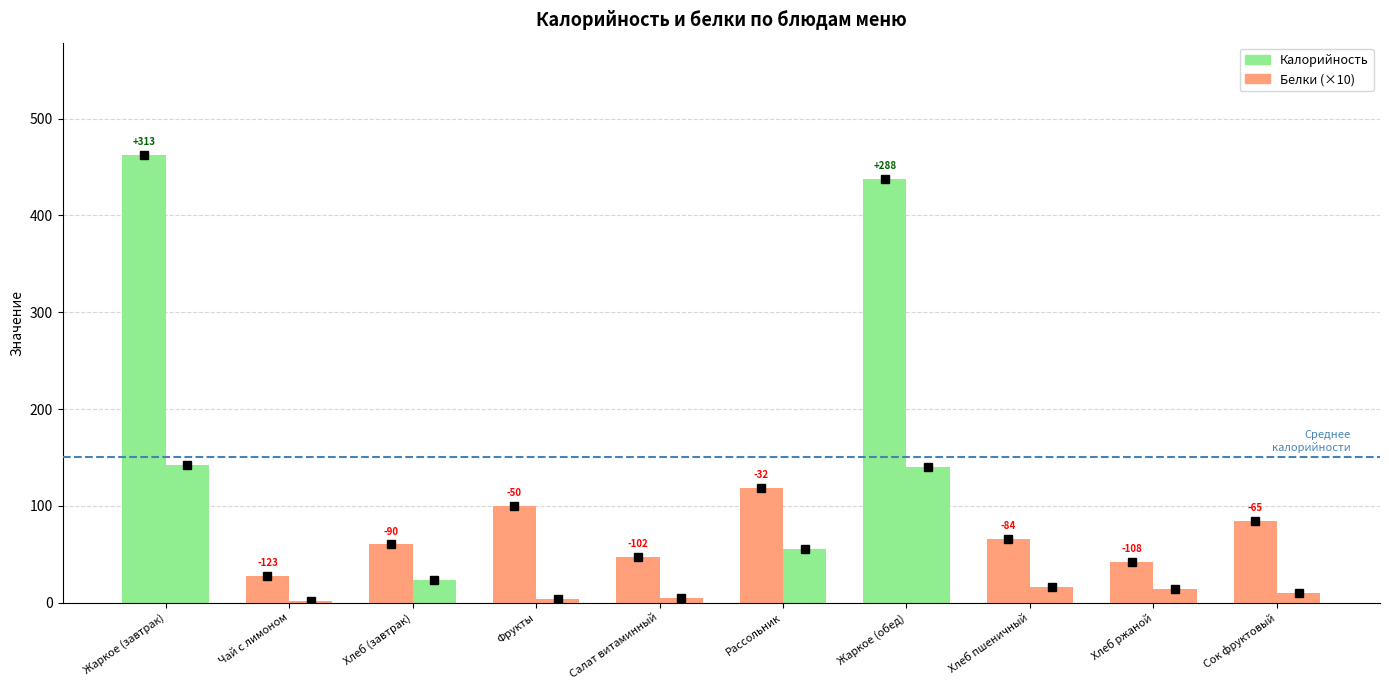

Which series has the largest total across all categories?

Калорийность